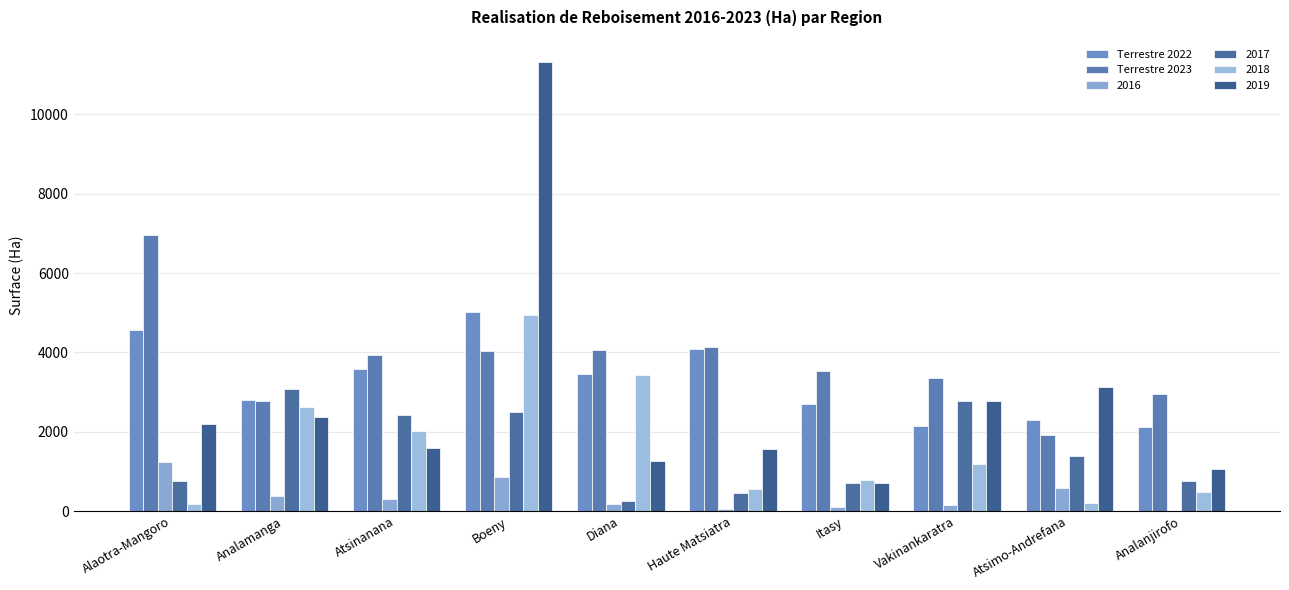

Which category has the highest value in the Terrestre 2022 series?

Boeny